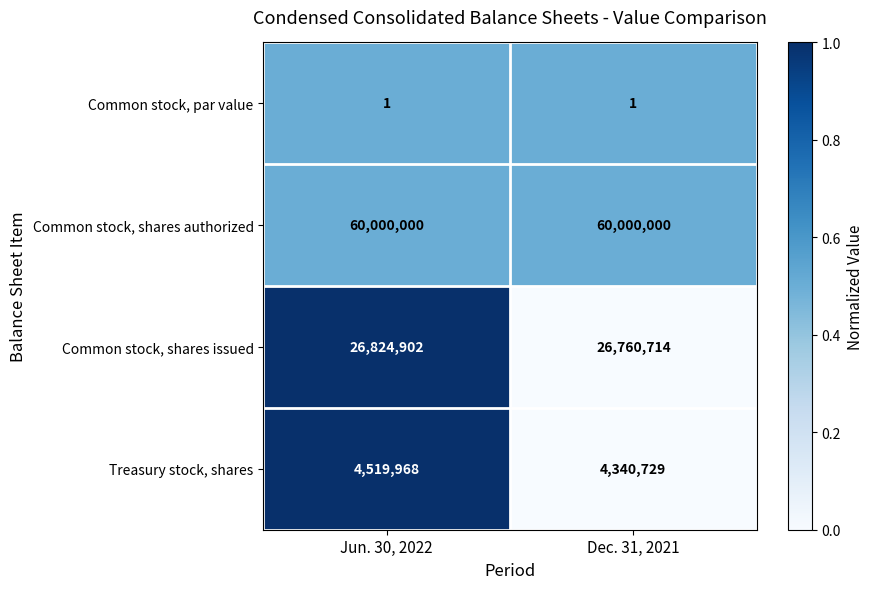

What is the average value of the Common stock, shares issued series?

26792808